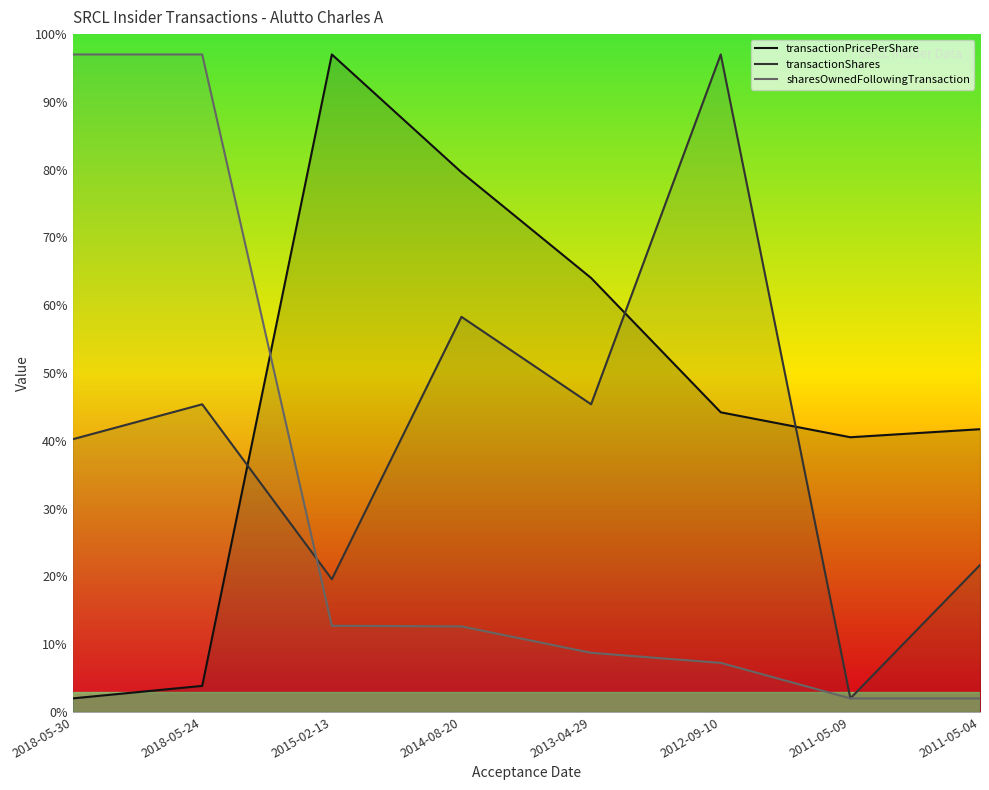

Is the value of sharesOwnedFollowingTransaction at 2013-04-29 greater than the value of transactionPricePerShare at 2018-05-30?

Yes